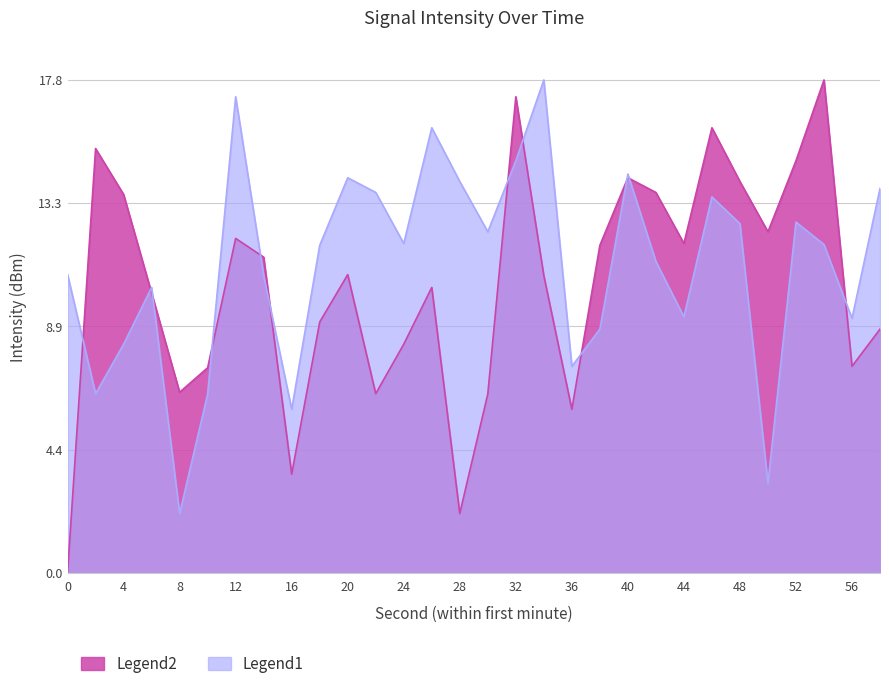

What is the sum of all Legend2 values?

310.6